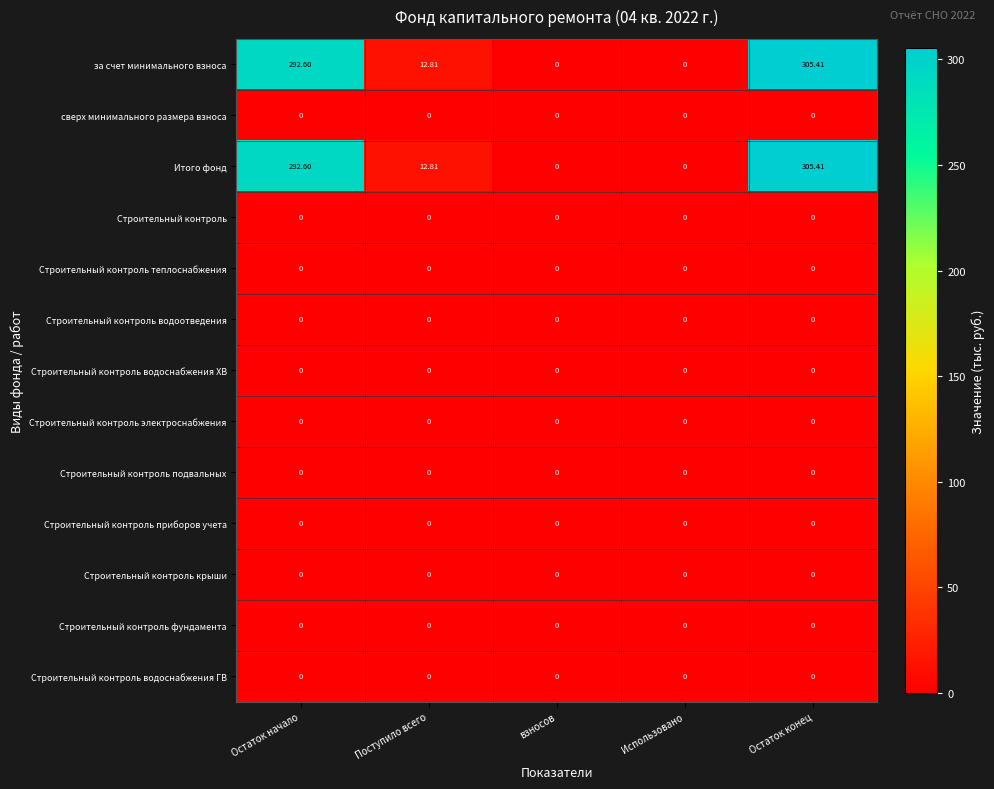

Which label corresponds to the largest value in the chart?

Остаток конец